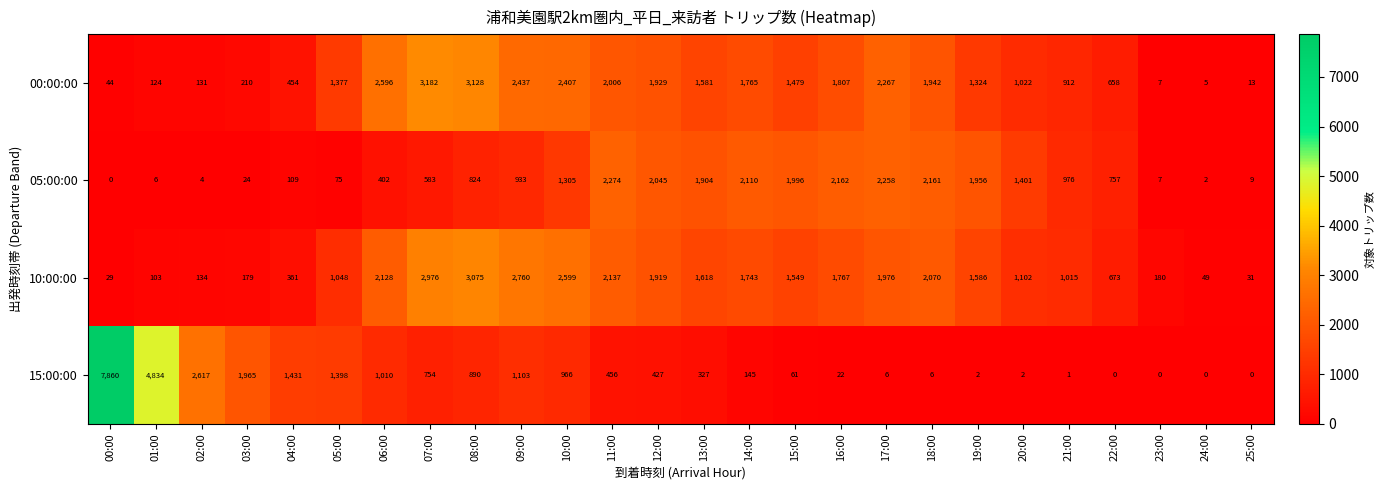

What value does the 00:00:00 series have at 15:00, to the nearest 10?

1480